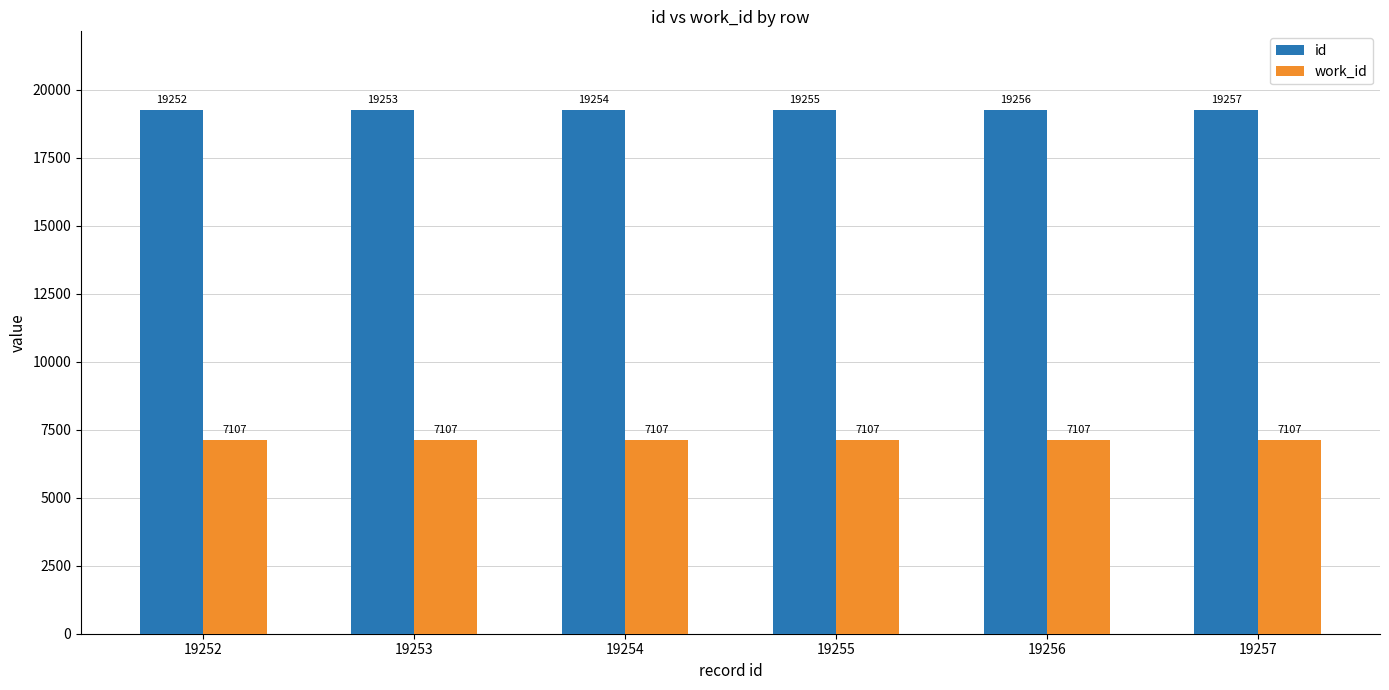

The work_id series shows 7107 at 19254. True or false?

True